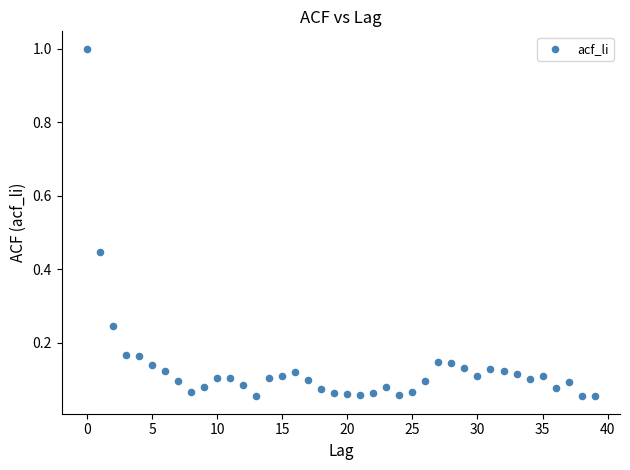

What is the range of Y values (max minus min)?

0.9